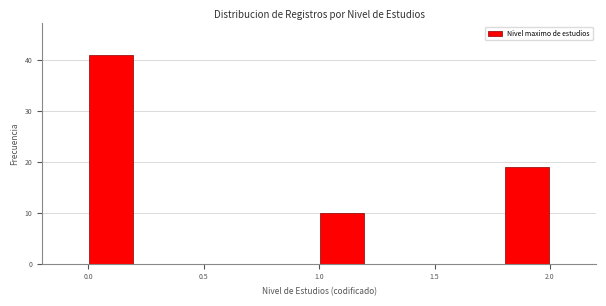

Reading left to right, transcribe this chart: for each bar, give the range it covers on the x-axis and its height. The values are not printed on the chart, so give them approximately, as read against the axis.

0.0 to 0.2: 41
0.2 to 0.4: 0
0.4 to 0.6: 0
0.6 to 0.8: 0
0.8 to 1.0: 0
1.0 to 1.2: 10
1.2 to 1.4: 0
1.4 to 1.6: 0
1.6 to 1.8: 0
1.8 to 2.0: 19